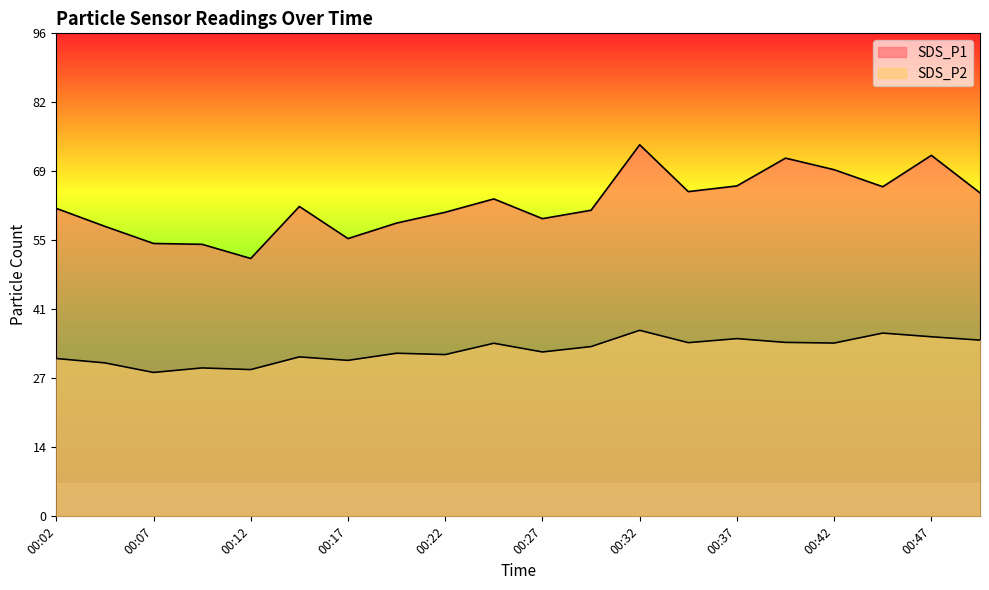

What is the average value of the SDS_P1 series?

62.1